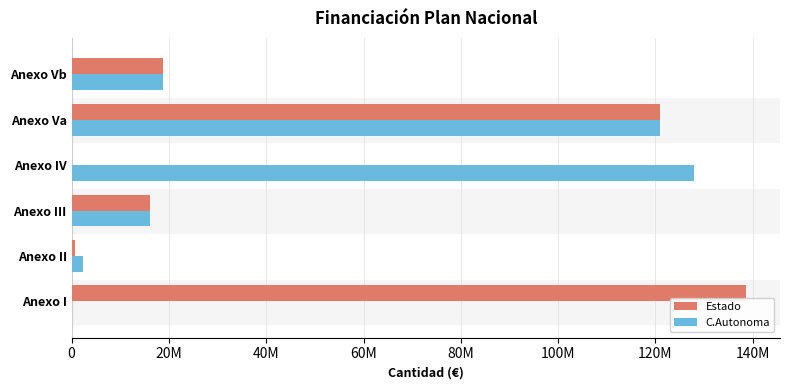

What position from the left is Anexo Vb?

6